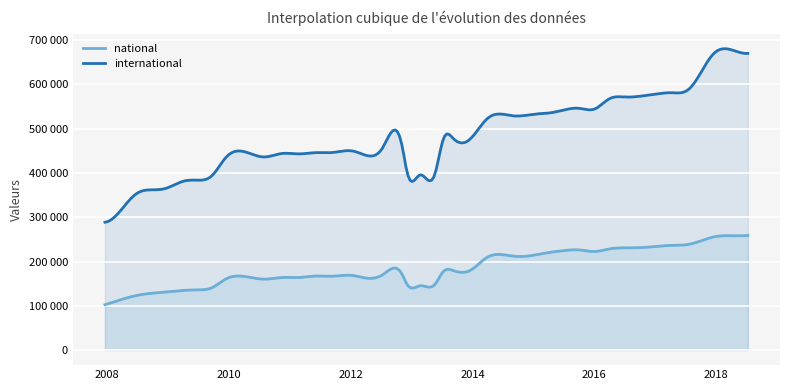

Is it true that international equals 395266 at 2009-09-25?

True